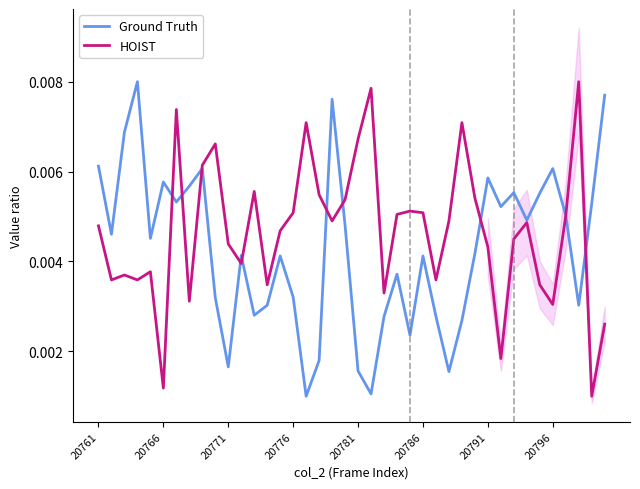

What is the sum of all Ground Truth values?

0.2